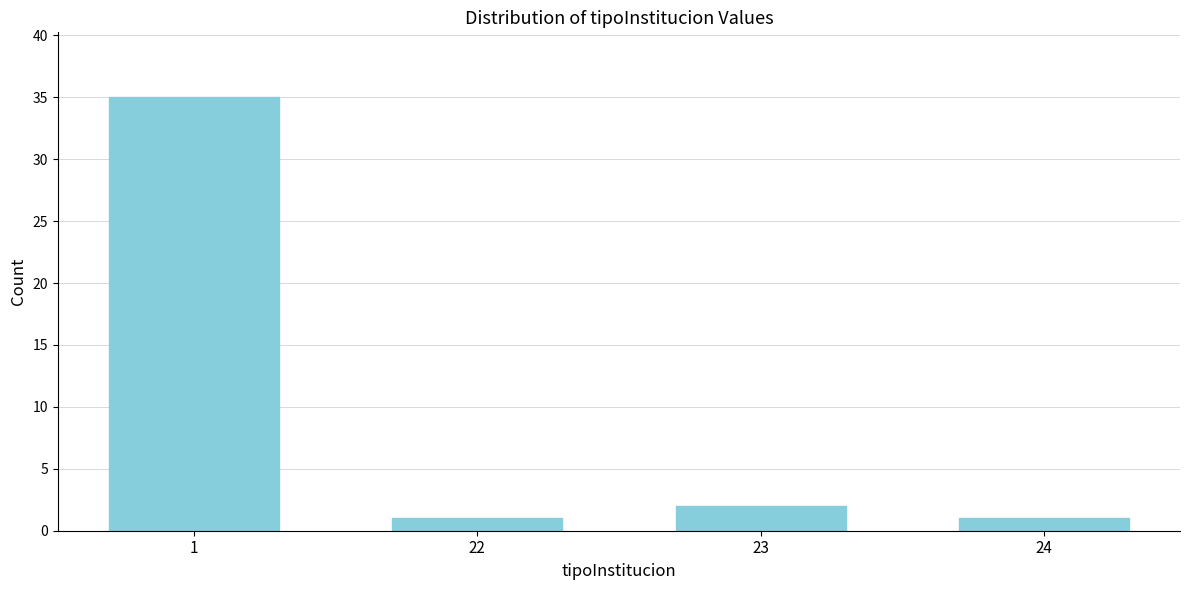

Reading left to right, extract all data points from this chart.

35	1	2	1